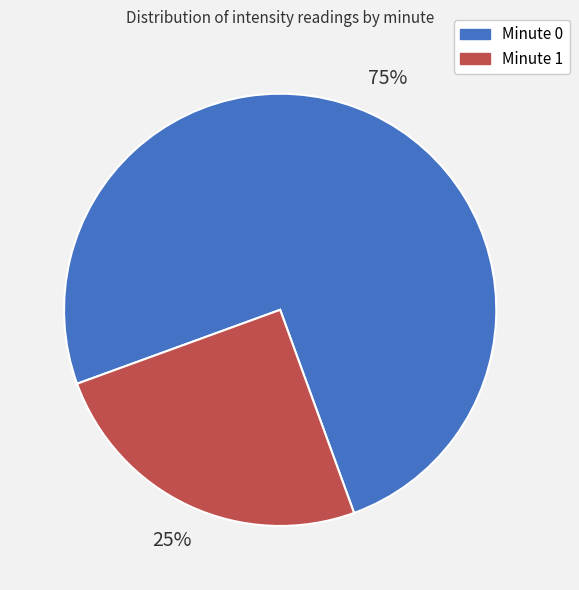

To the nearest percent, what is the average slice percentage?

50%